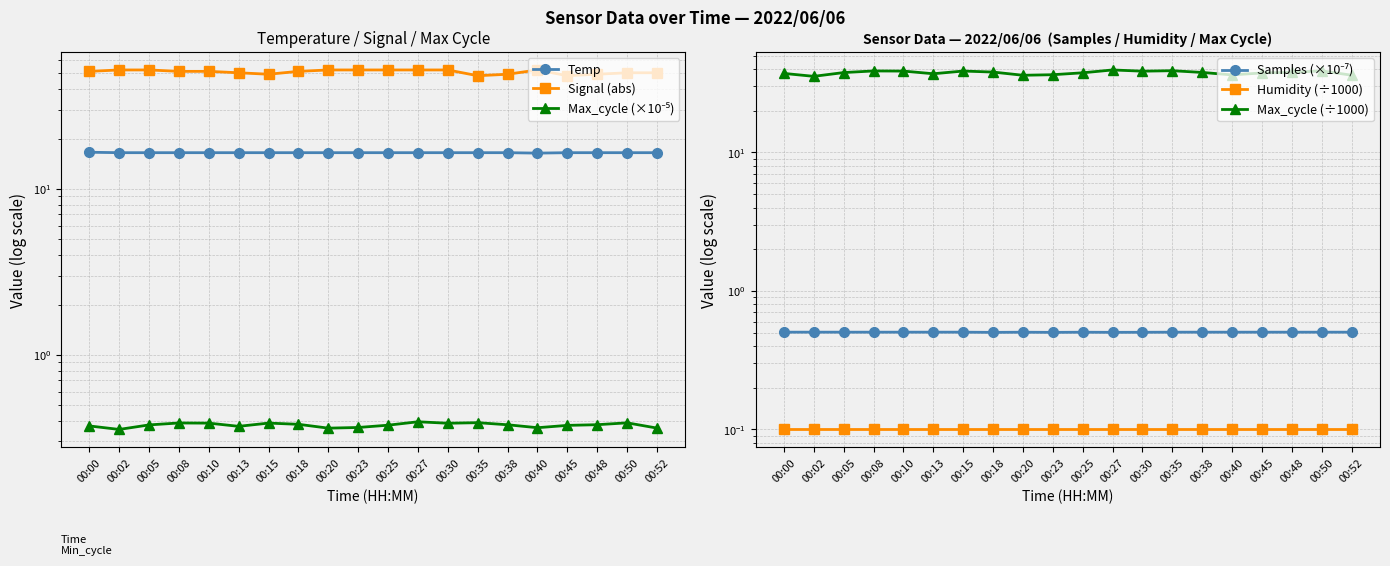

What is the minimum value shown in the chart?

0.1